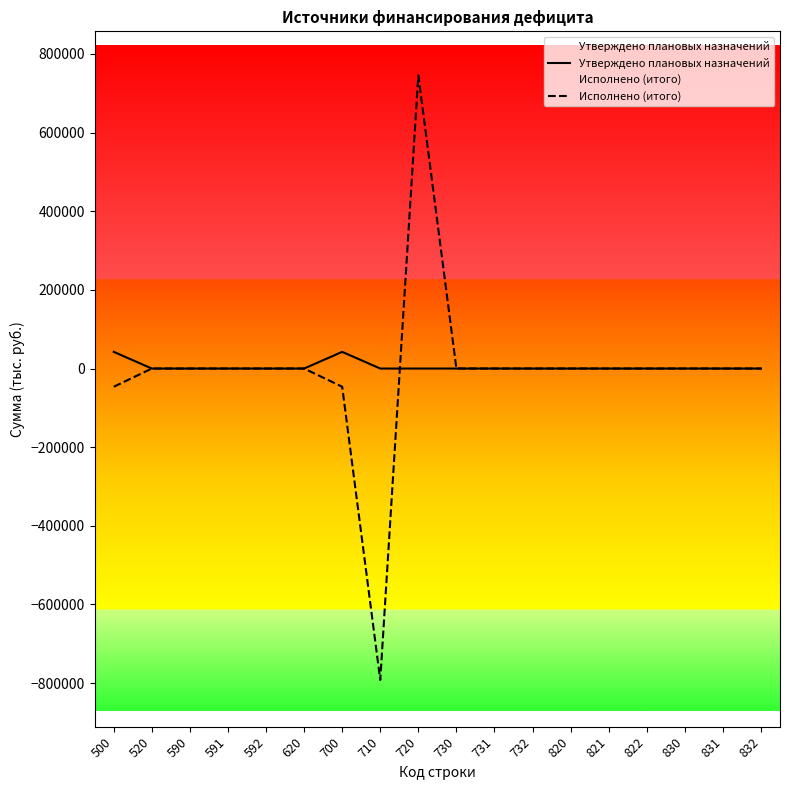

Does the chart have visible grid lines?

No